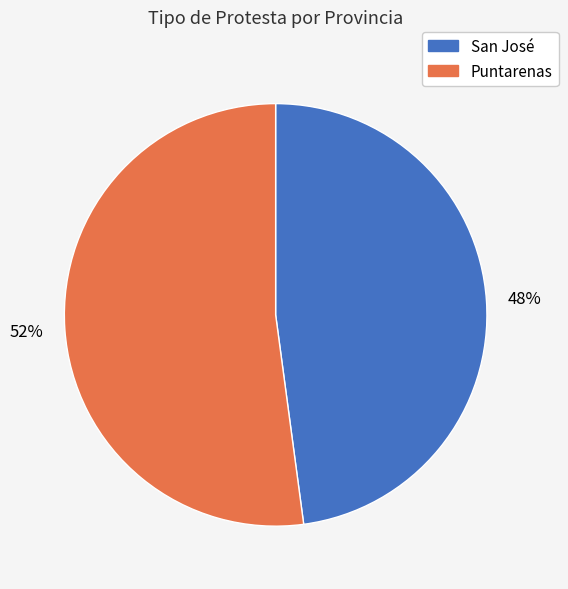

How many segments does this pie chart have?

2